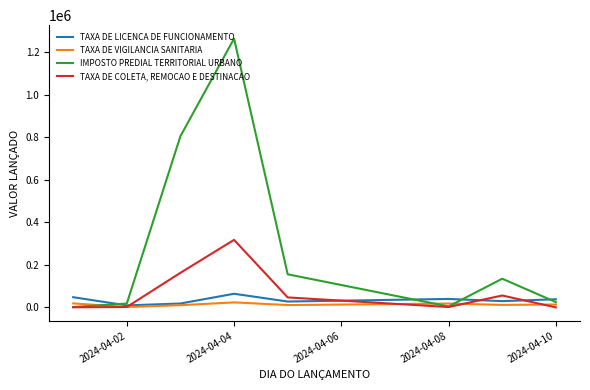

Rank the series by their maximum value, from highest to lowest.

IMPOSTO PREDIAL TERRITORIAL URBANO, TAXA DE COLETA, REMOCAO E DESTINACAO, TAXA DE LICENCA DE FUNCIONAMENTO, TAXA DE VIGILANCIA SANITARIA